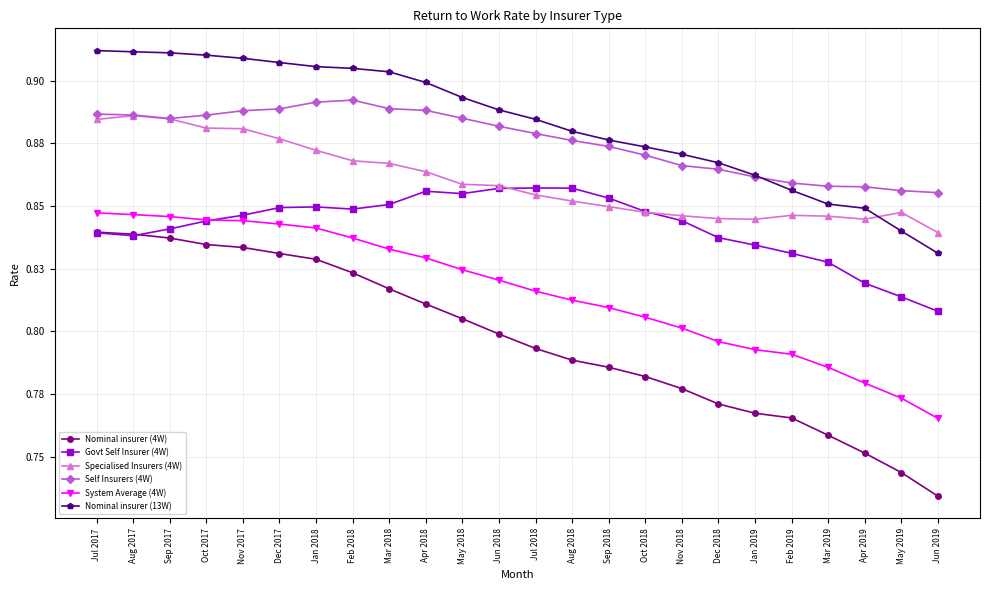

At how many categories does at least one series exceed 0?

24